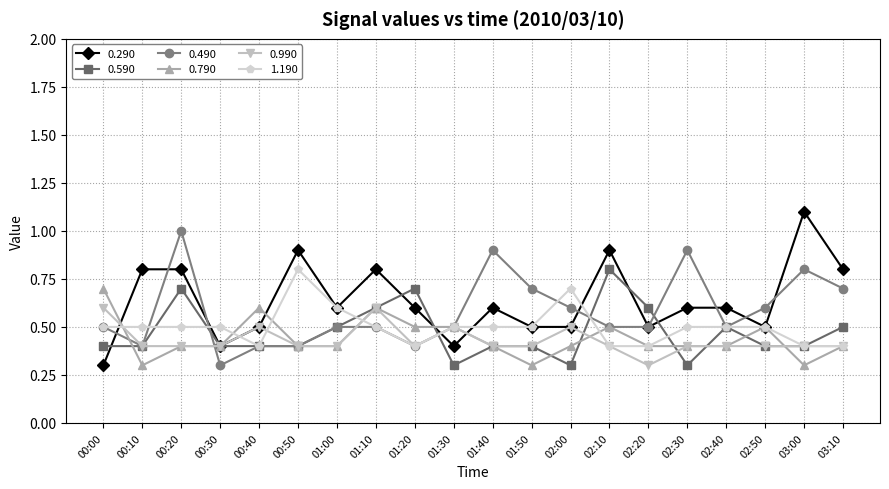

Where is the first local minimum for 0.490?

00:10